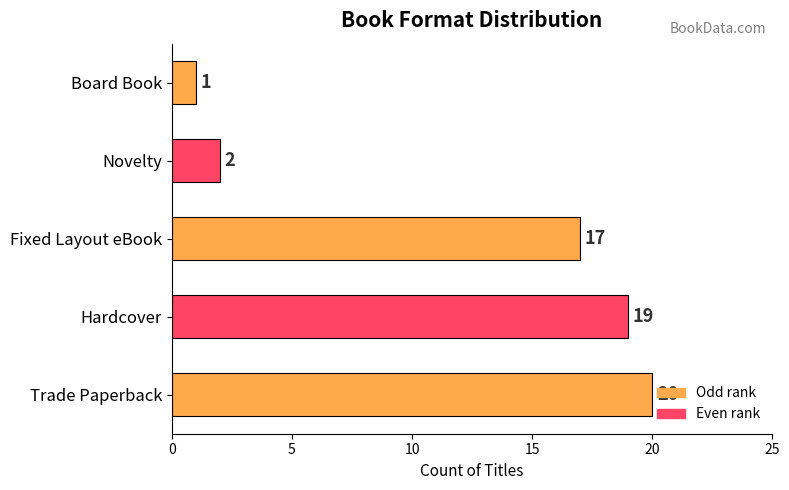

Between Hardcover and Fixed Layout eBook, which is larger?

Hardcover